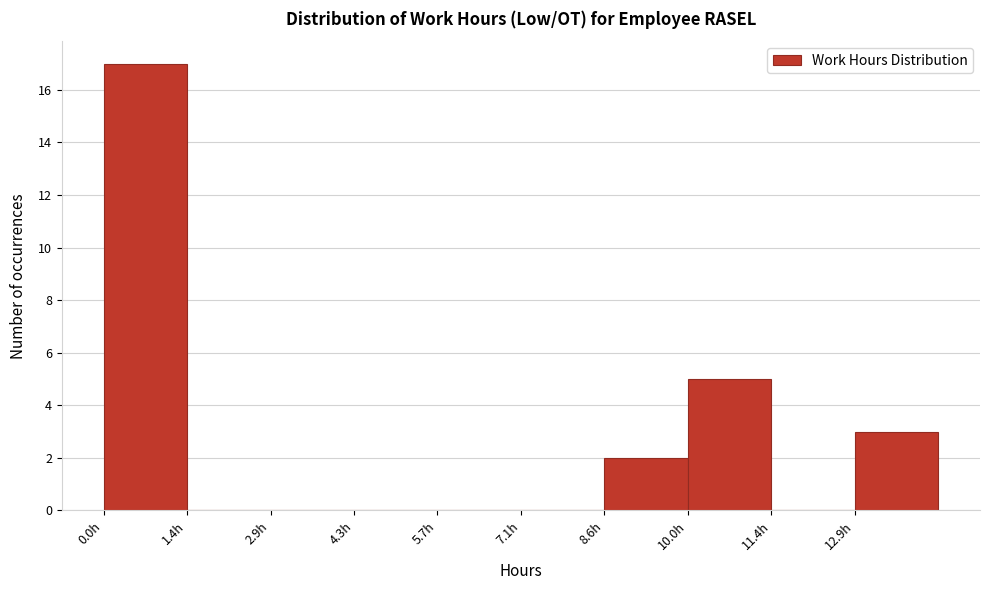

Reading left to right, transcribe this chart: for each bar, give the range it covers on the x-axis and its height. Neither the bar edges nor the heights are printed on the chart, so give them approximately, as read against the axes.

0.0 to 1.4: 17
1.4 to 2.8: 0
2.8 to 4.2: 0
4.2 to 5.8: 0
5.8 to 7.2: 0
7.2 to 8.6: 0
8.6 to 10.0: 2
10.0 to 11.4: 5
11.4 to 12.8: 0
12.8 to 14.2: 3